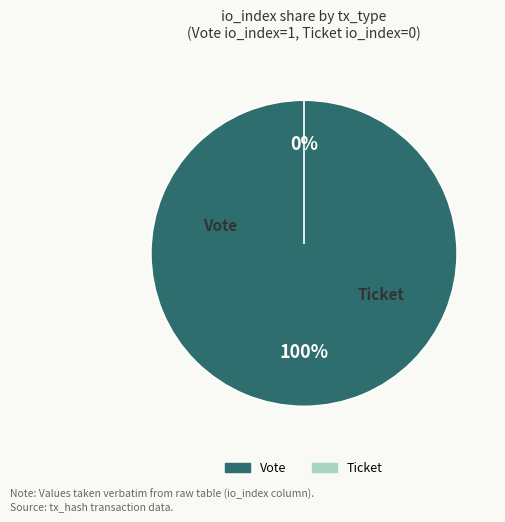

The Vote slice represents 99% of the pie. True or false?

False